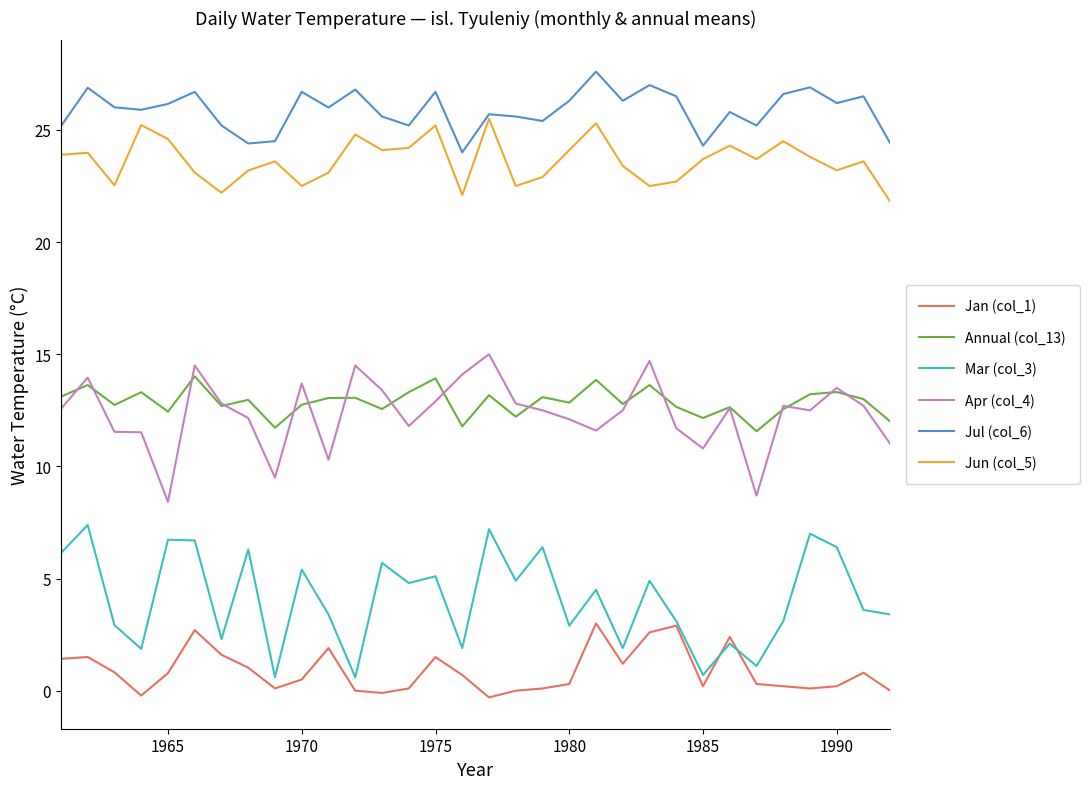

Which series has the largest total across all categories?

Jul (col_6)